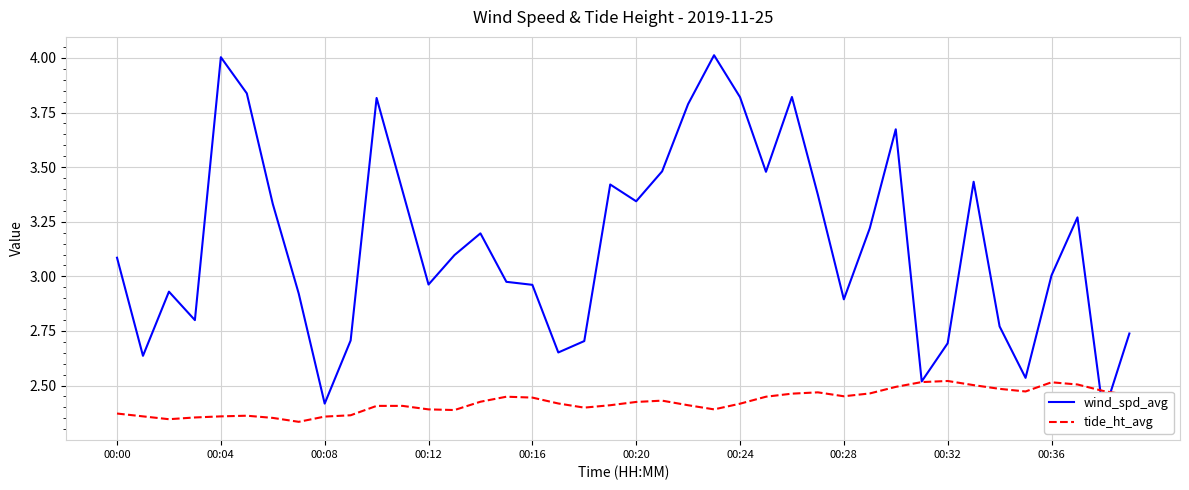

Which category has the highest value across all series?

23